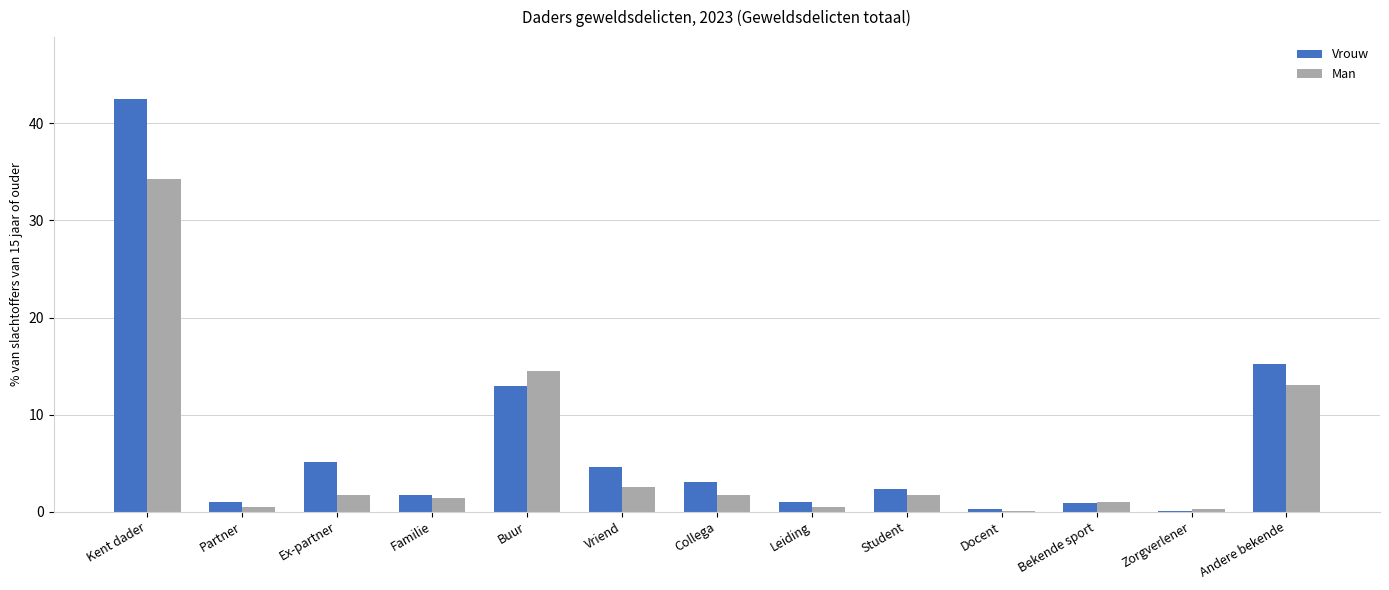

How many categories are shown in the chart?

13